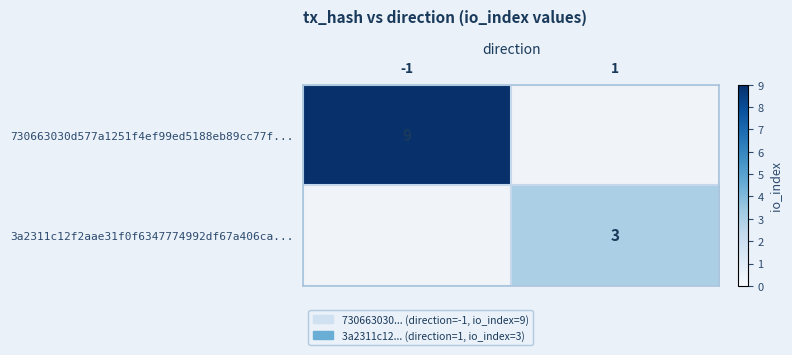

The 730663030d577a1251f4ef99ed5188eb89cc77f... series shows 9 at -1. True or false?

True